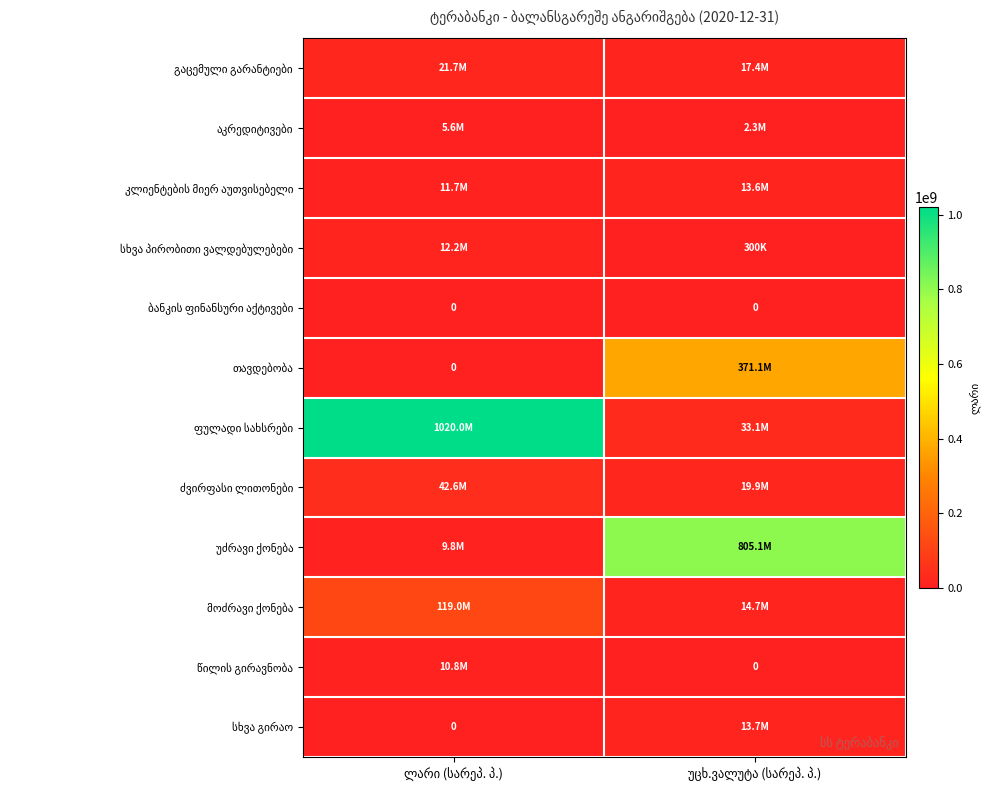

What is the maximum value shown in the chart?

1019951590.9